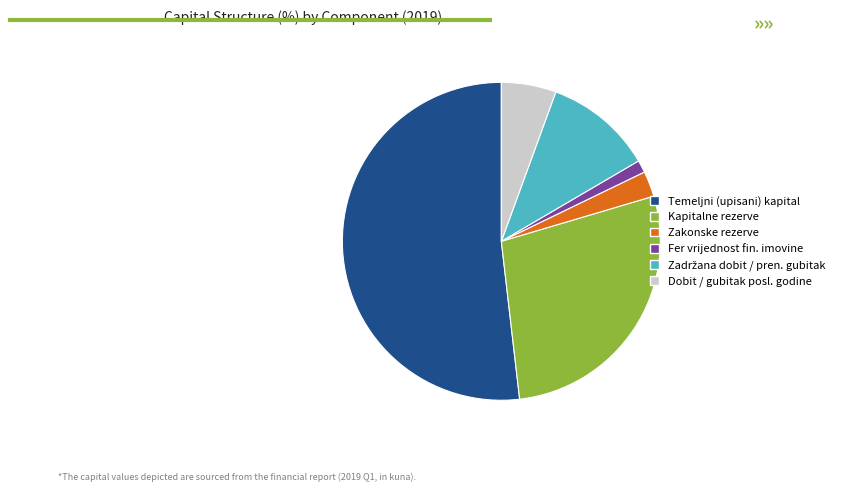

Approximately how many times larger is the value at Fer vrijednost fin. imovine compared to Zakonske rezerve?

0.5